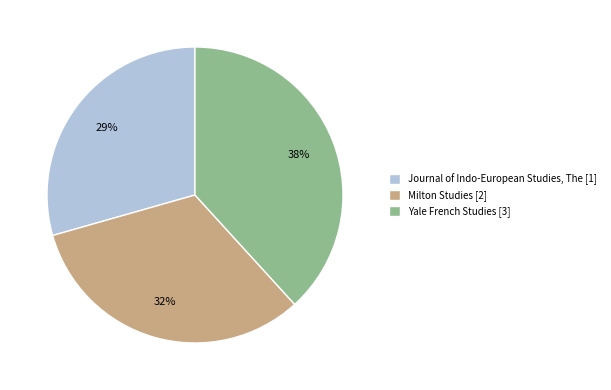

To the nearest percent, what portion does Milton Studies [2] represent?

32%